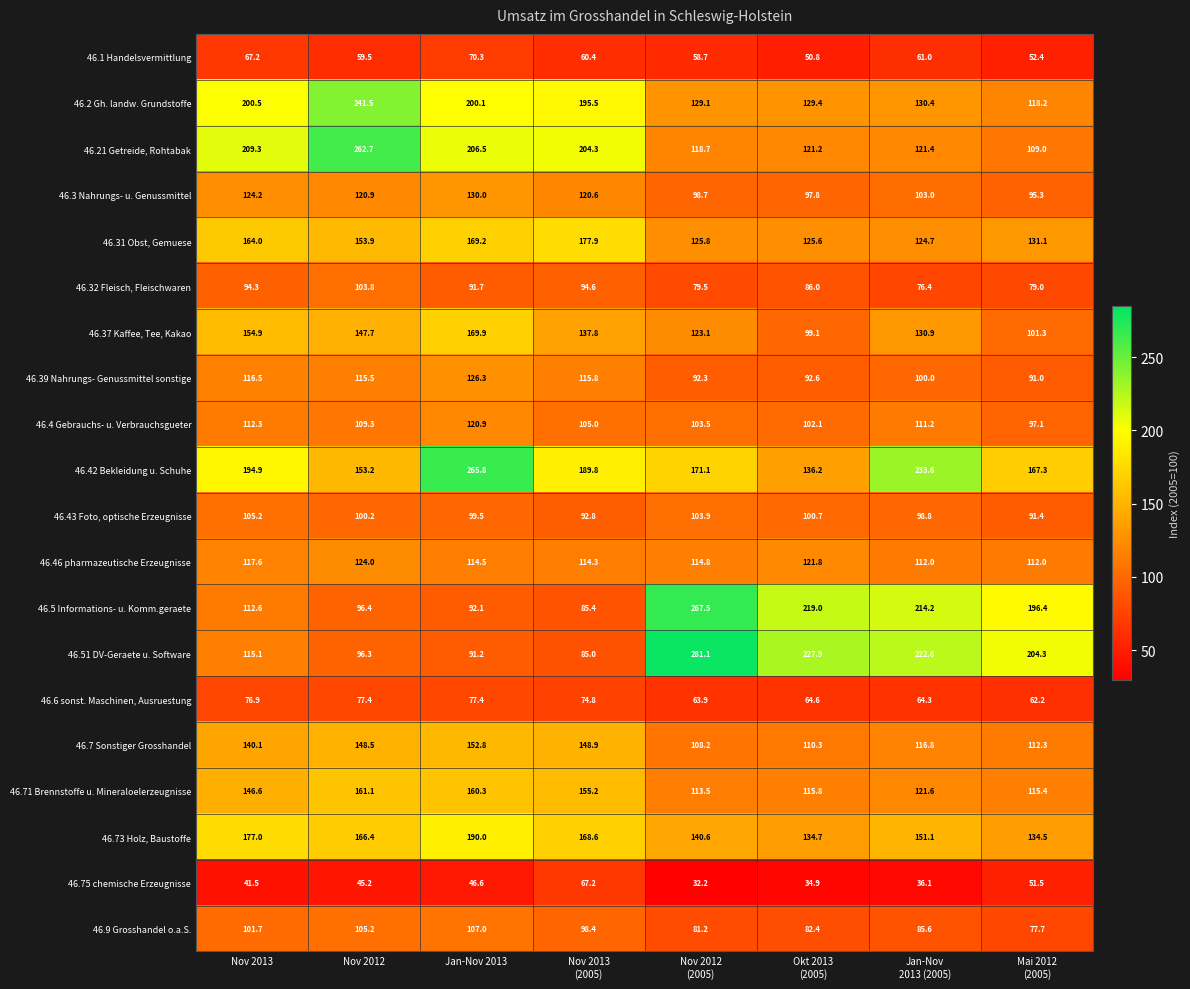

What is the difference between the maximum and minimum values in the 46.7 Sonstiger Grosshandel series?

44.6